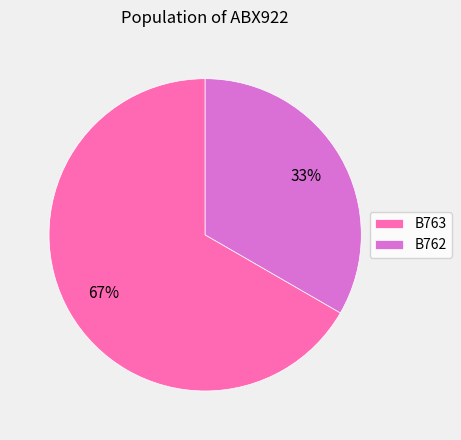

Is B762 the majority of the pie?

No